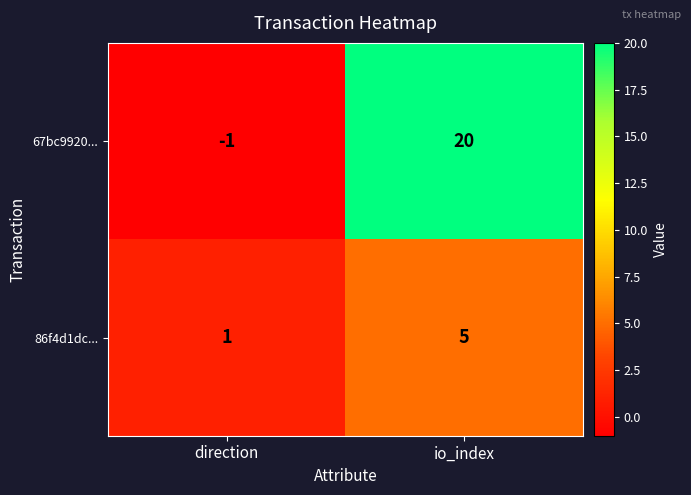

Which category has the highest value in the 86f4d1dc... series?

io_index